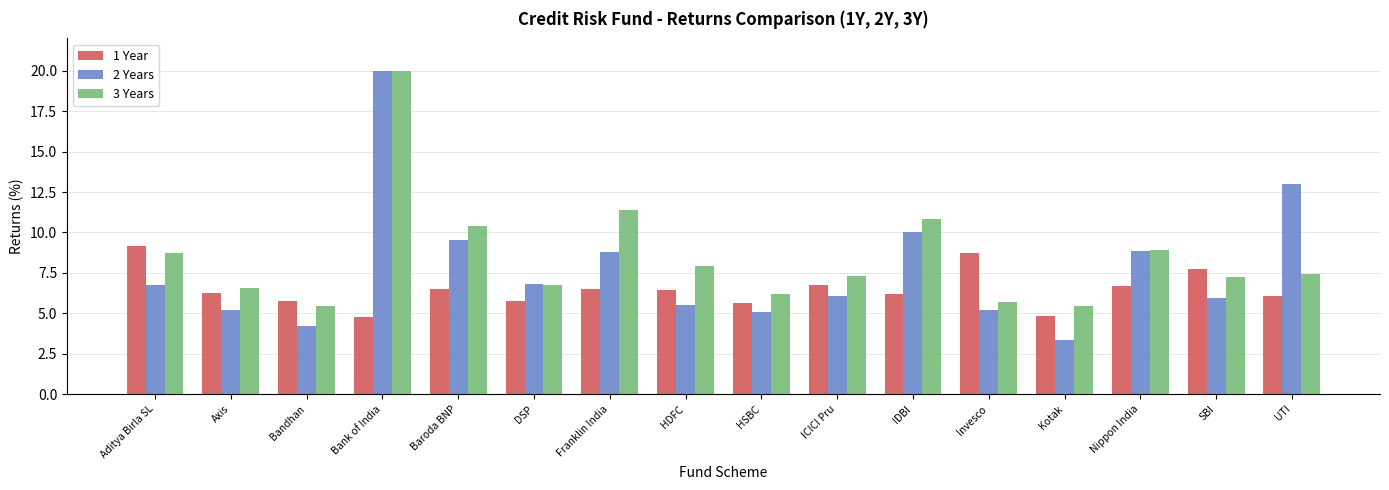

Where is 2 Years nearest to the value 11?

IDBI